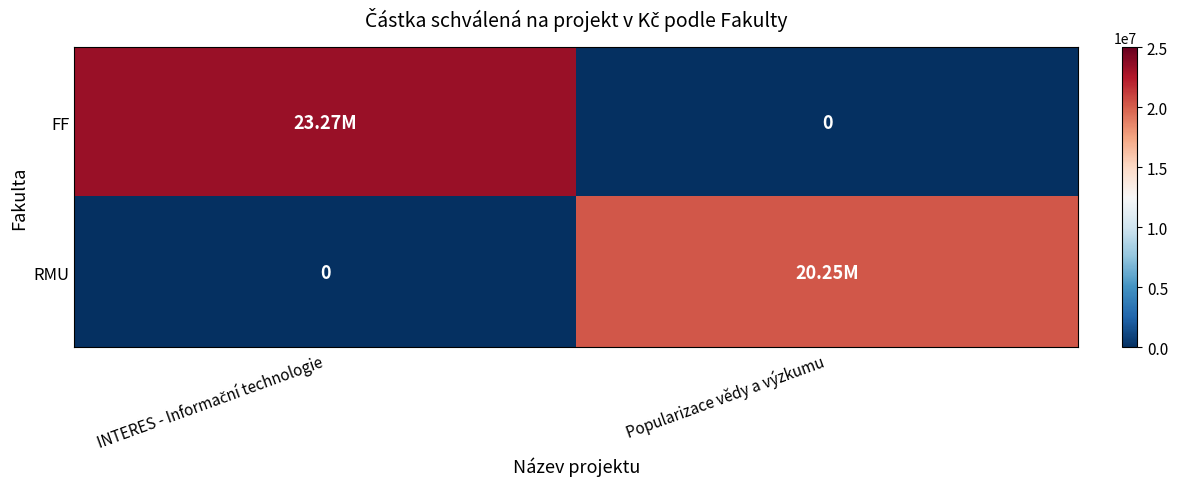

Rank the categories by RMU value from highest to lowest.

Popularizace vědy a výzkumu, INTERES - Informační technologie